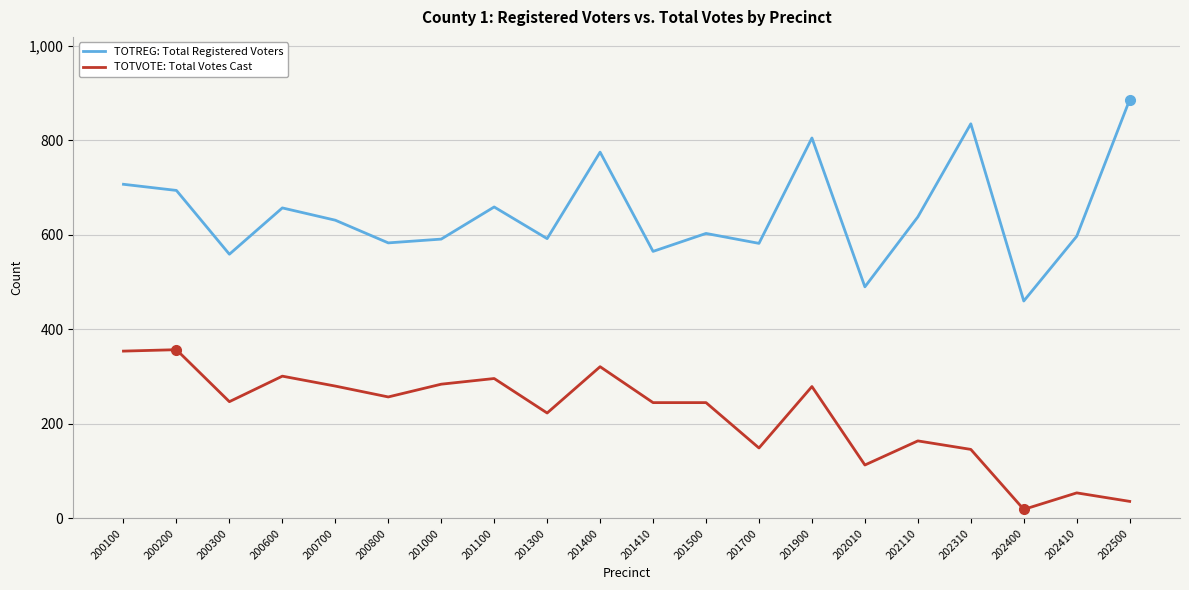

At 202500, list the series in order from largest to smallest.

TOTREG: Total Registered Voters, TOTVOTE: Total Votes Cast